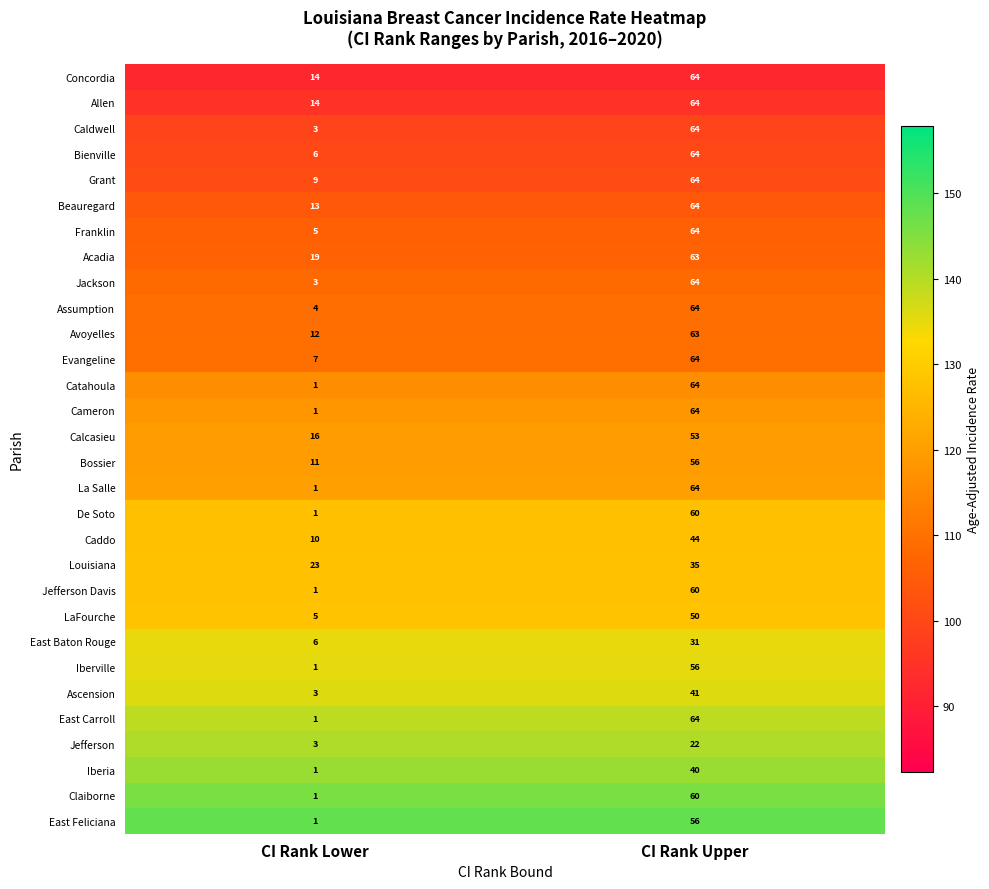

Is it true that Avoyelles equals 107 at CI Rank Upper?

False